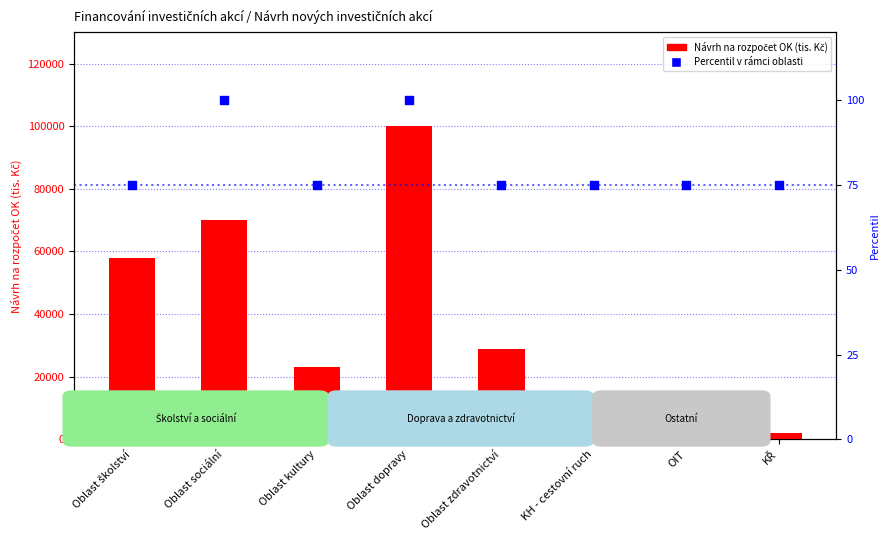

What are all the series names shown in the legend?

Návrh na rozpočet OK, Percentil v rámci oblasti